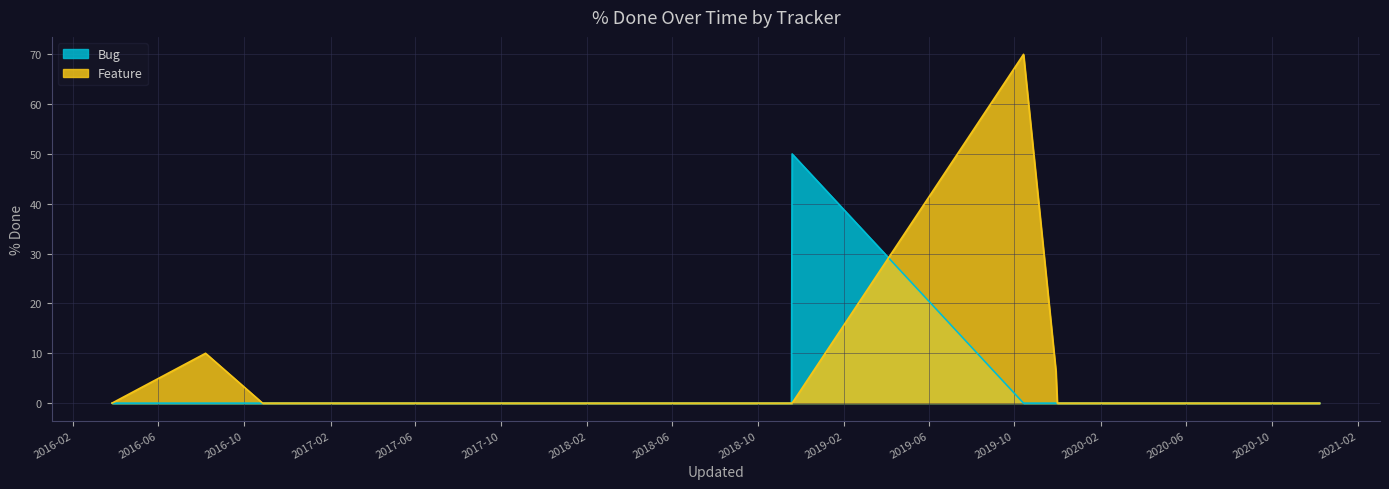

True or false: Bug and Feature intersect in this chart.

True